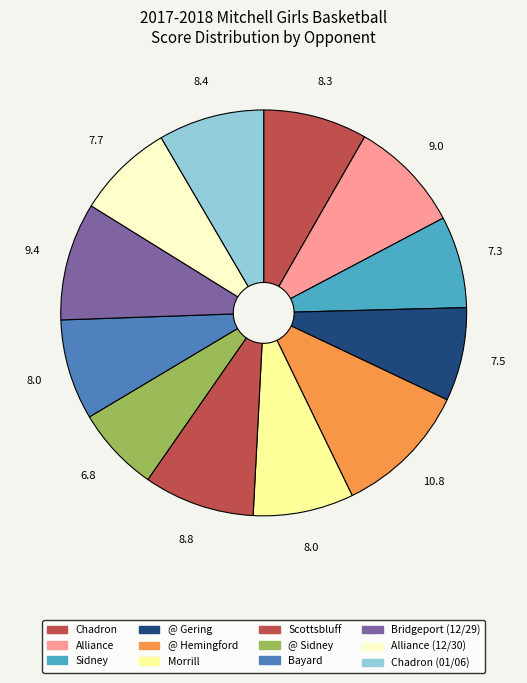

Count the number of slices in the pie.

12